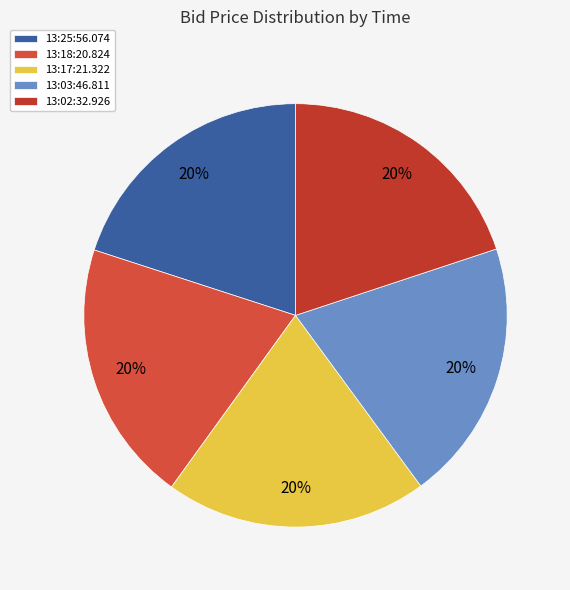

To the nearest percent, what is the combined percentage of 13:18:20.824 and 13:02:32.926?

40%